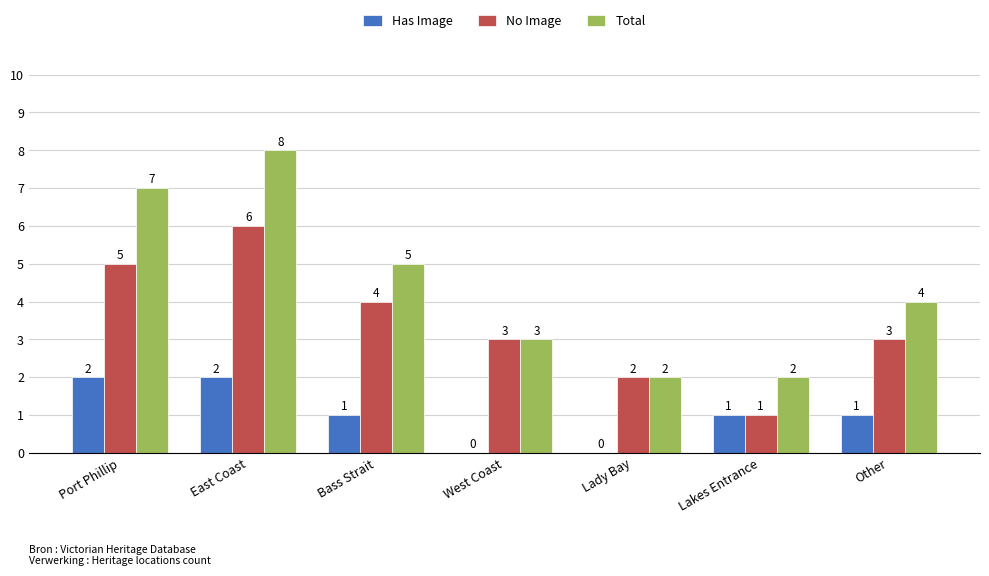

Which series changed the most between Port Phillip and Bass Strait?

Total